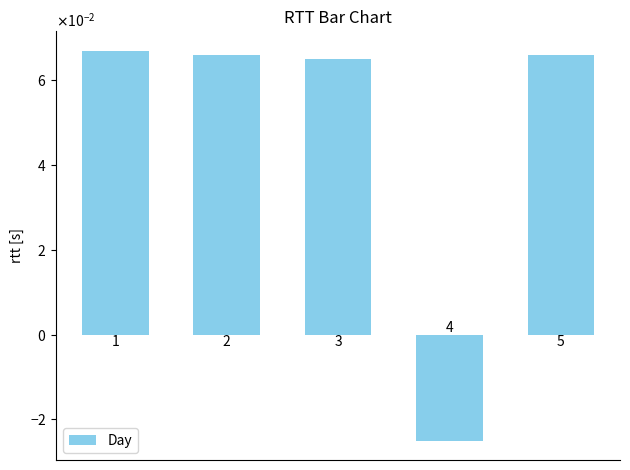

Are the bars horizontal?

No